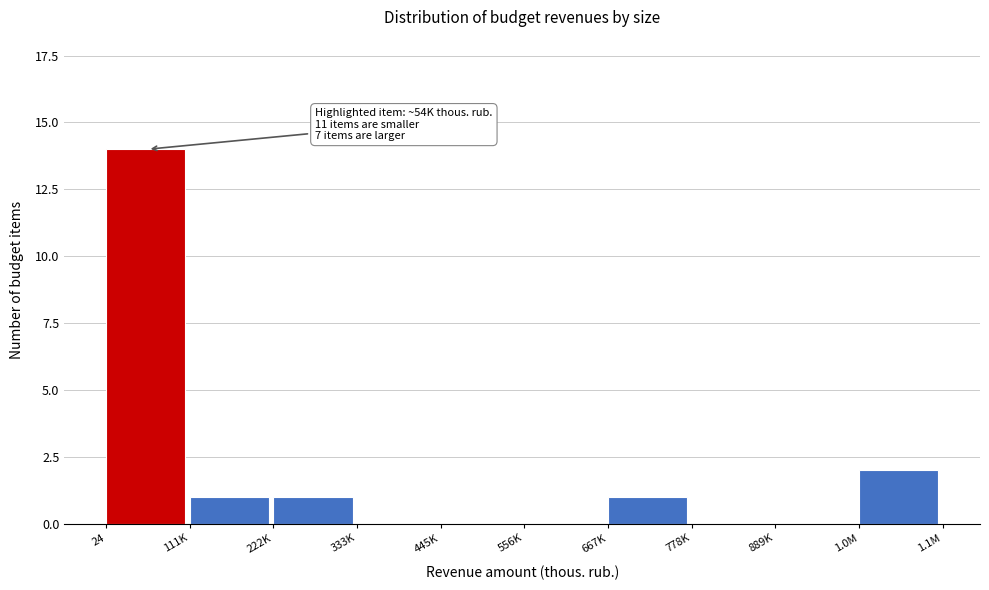

Reading left to right, list all the values displayed in this chart.

24=14	111K=1	222K=1	333K=0	445K=0	556K=0	667K=1	778K=0	889K=0	1.0M=2